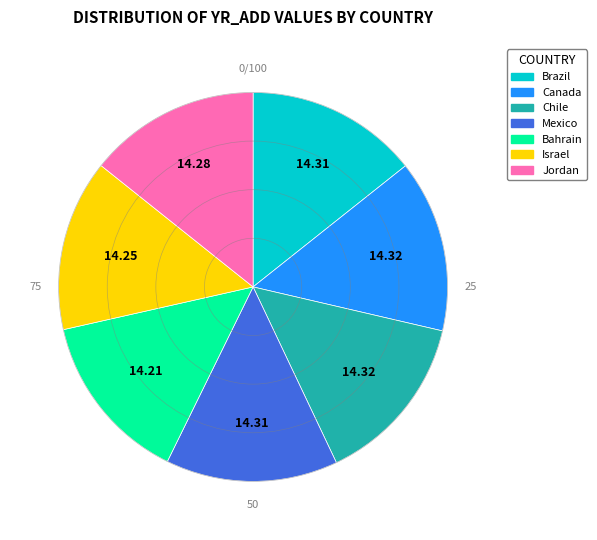

Is Mexico the majority of the pie?

No